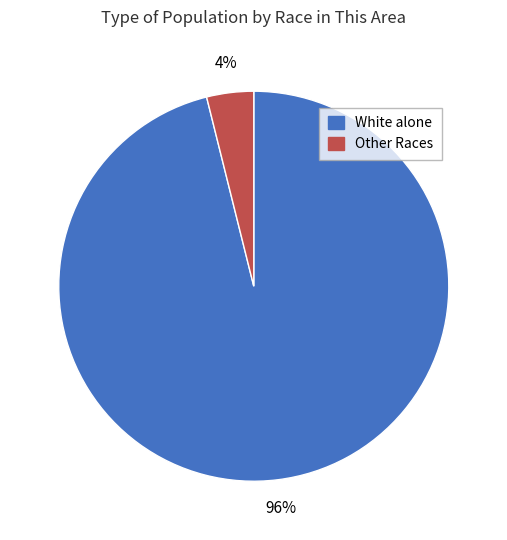

To the nearest percent, what portion does Other Races represent?

4%